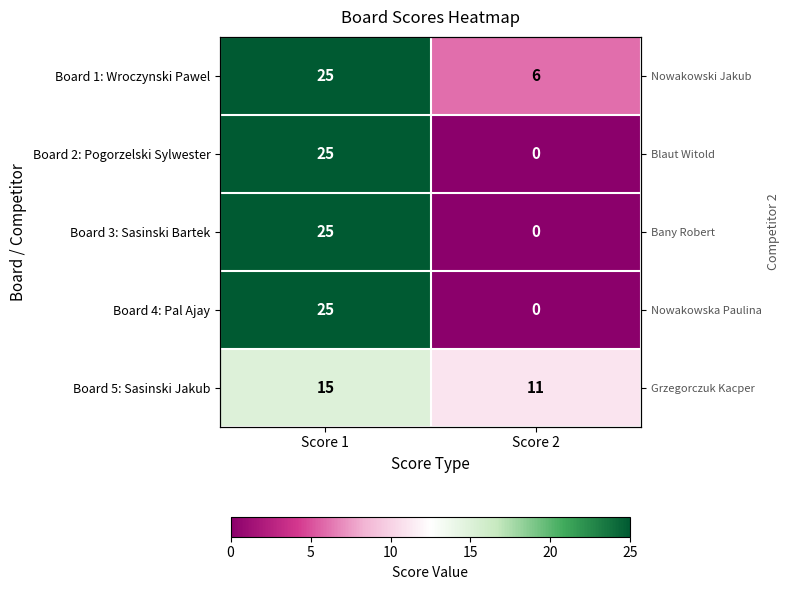

What is the sum of all Board 3: Sasinski Bartek values?

25